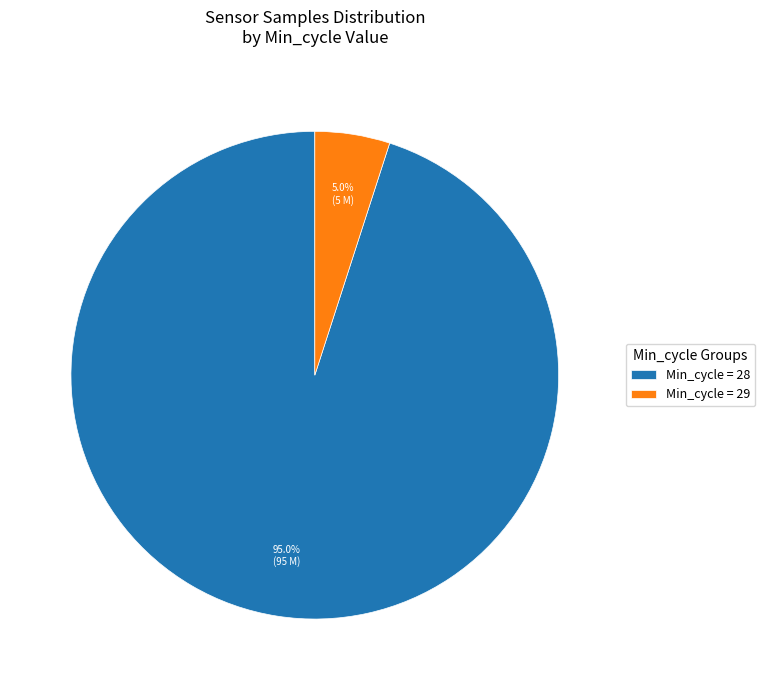

What is the total percentage of Min_cycle = 29 and Min_cycle = 28?

100.0%